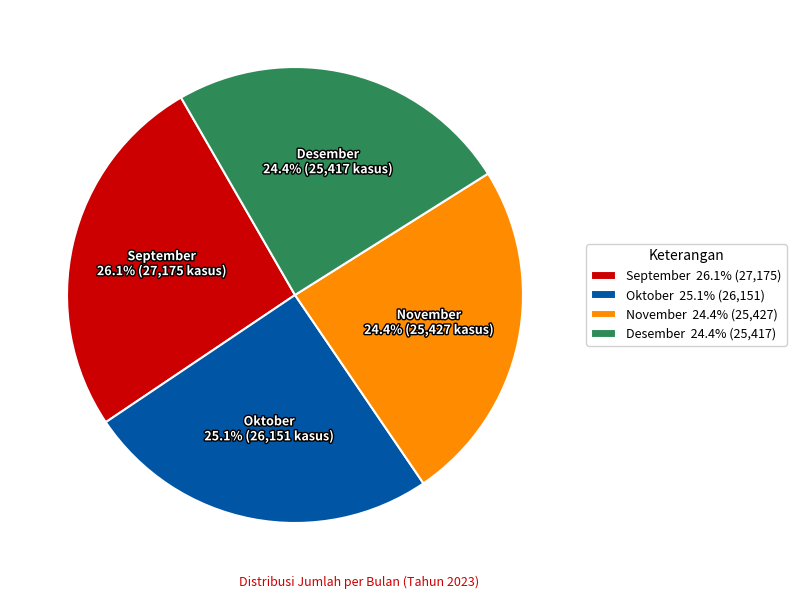

Between November 24.4% (25,427) and Oktober 25.1% (26,151), which is larger?

Oktober 25.1% (26,151)